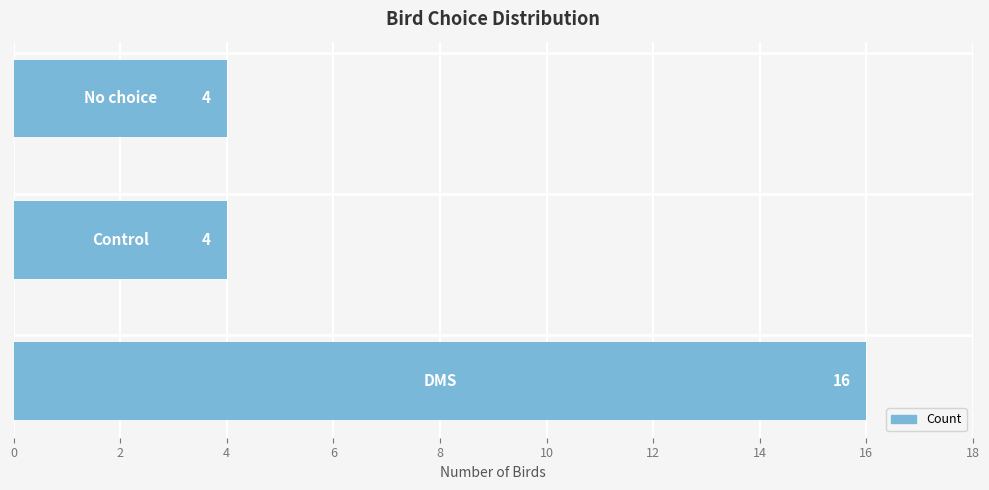

What is the maximum value shown in the chart?

16